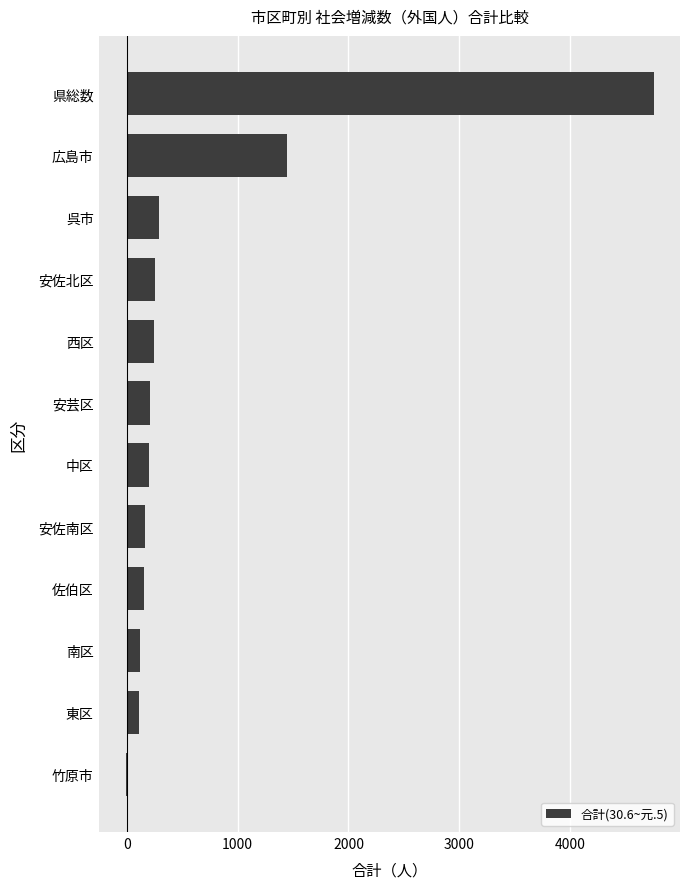

What is the sum of all values?

7928